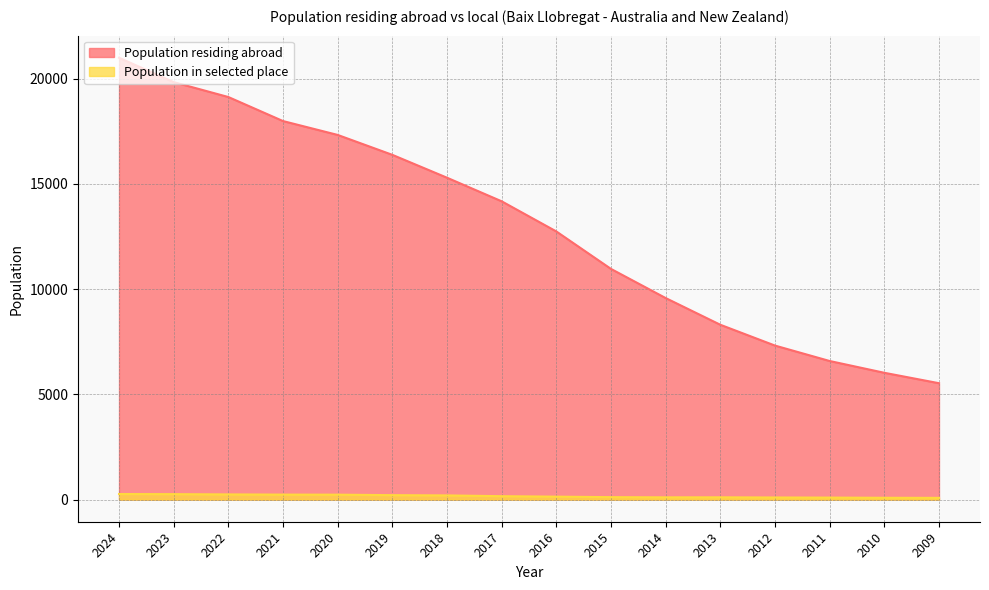

Which series has the largest total across all categories?

Population residing abroad